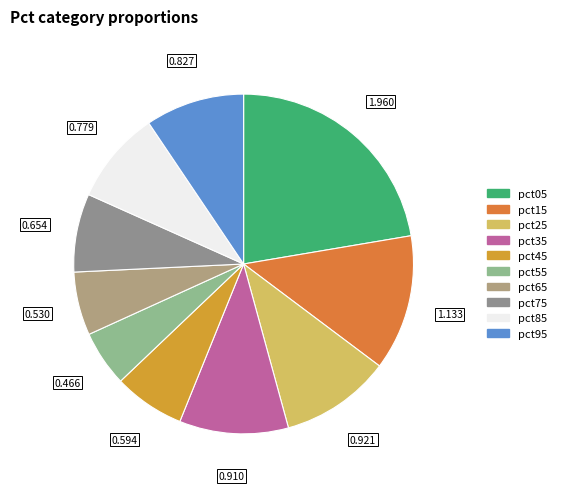

Does pct35 represent more than half of the total?

No